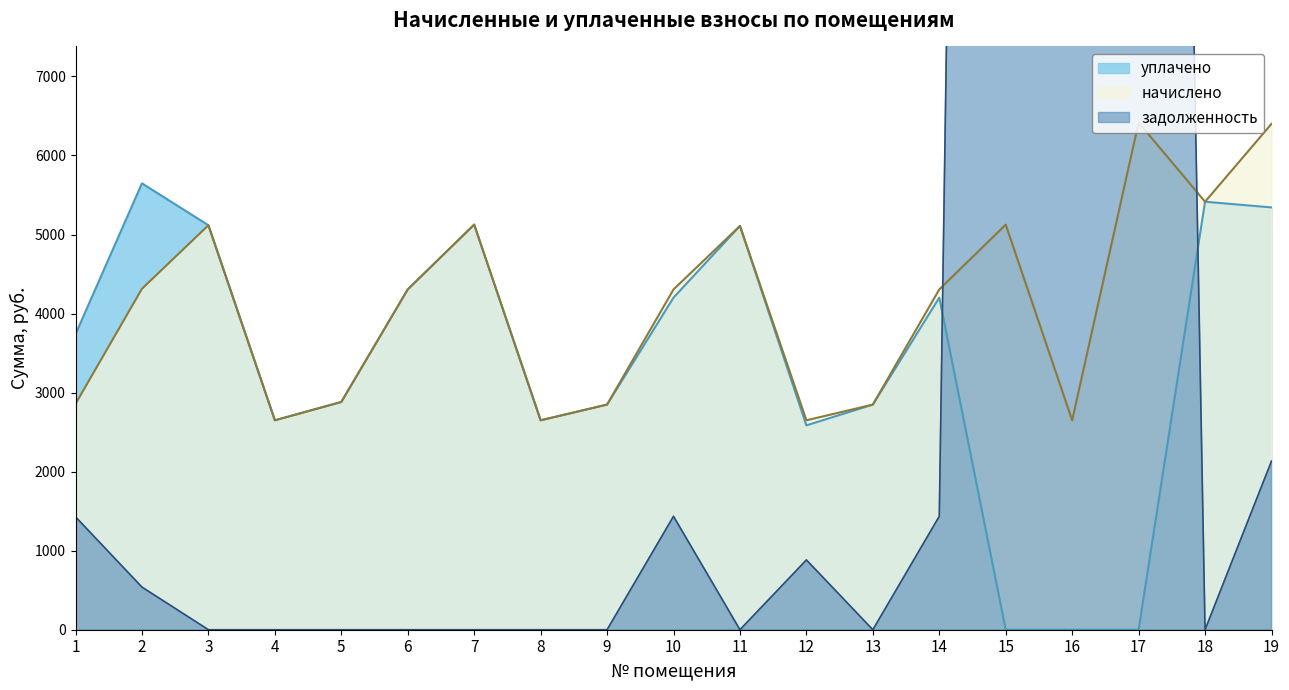

Where do начислено and задолженность first cross each other?

14 and 15